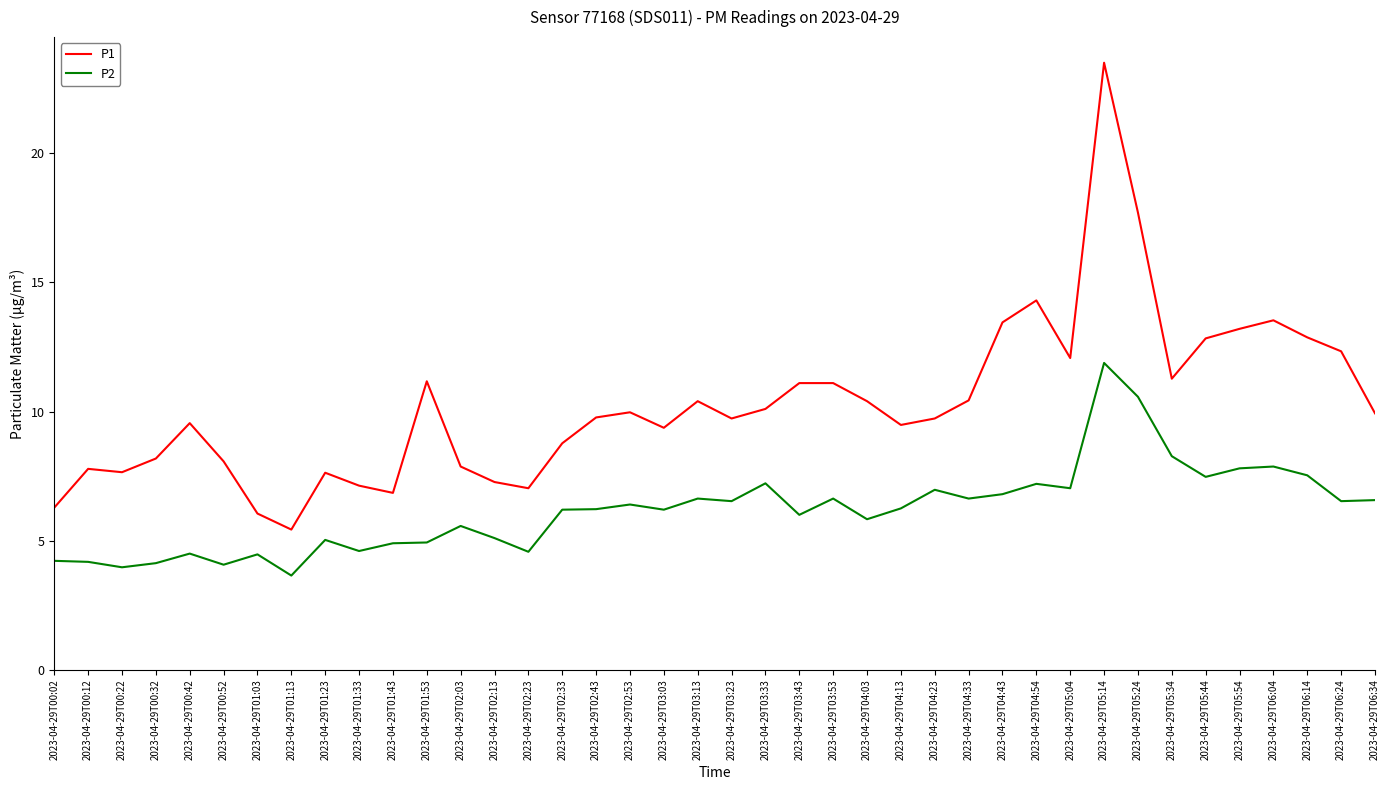

What is the maximum value shown in the chart?

23.5